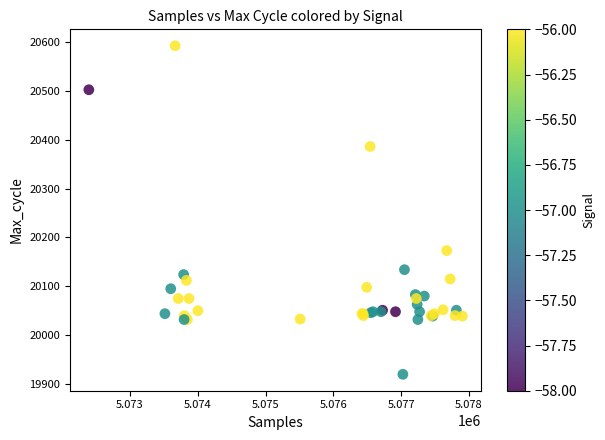

What Y value in the scatter plot is closest to 20256?

20173